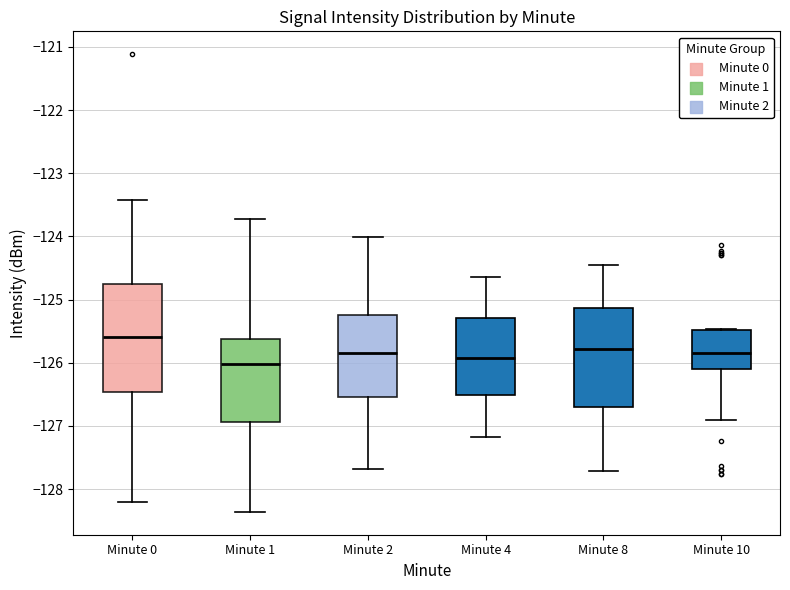

Where is the upper edge of the box for Minute 2 on the y-axis? The values are not printed on the chart, so give them approximately, as read against the axis.

-125.2